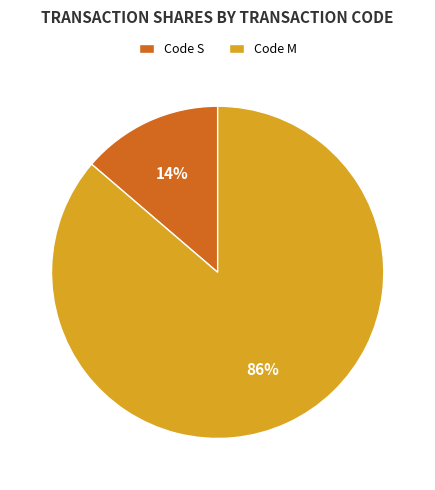

Is the sum of Code S and Code M greater than half?

Yes